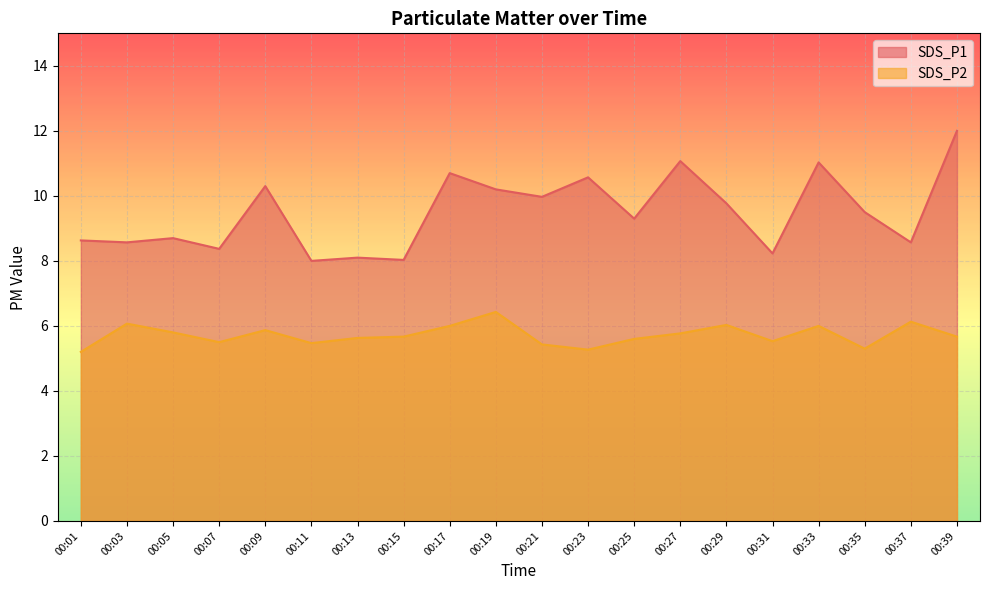

Rank the categories by SDS_P1 value from lowest to highest.

00:11, 00:15, 00:13, 00:31, 00:07, 00:03, 00:37, 00:01, 00:05, 00:25, 00:35, 00:29, 00:21, 00:19, 00:09, 00:23, 00:17, 00:33, 00:27, 00:39